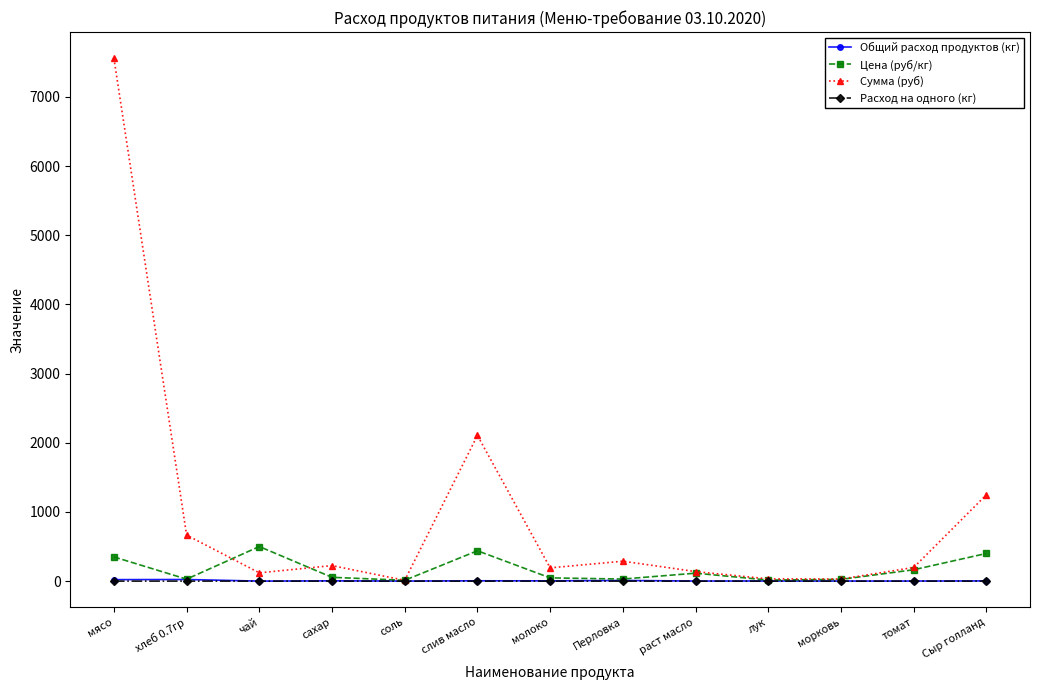

At which category does Цена (руб/кг) reach its first local peak?

чай